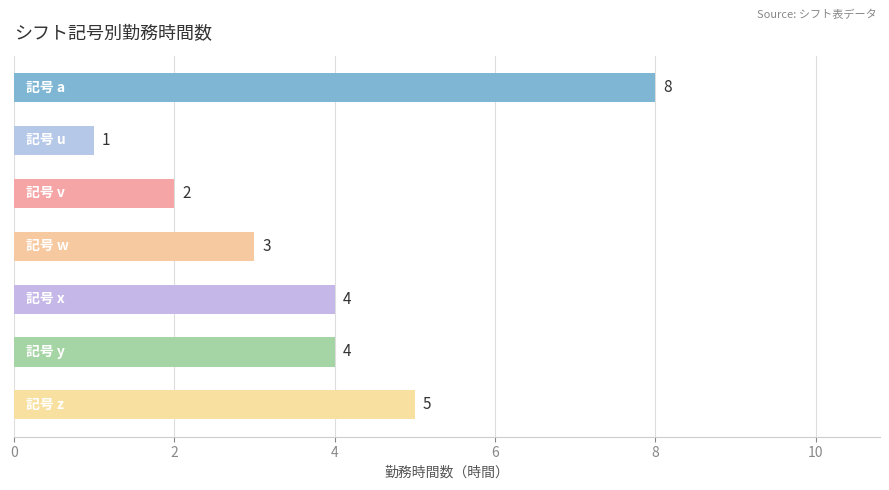

What is the sum of all values?

27